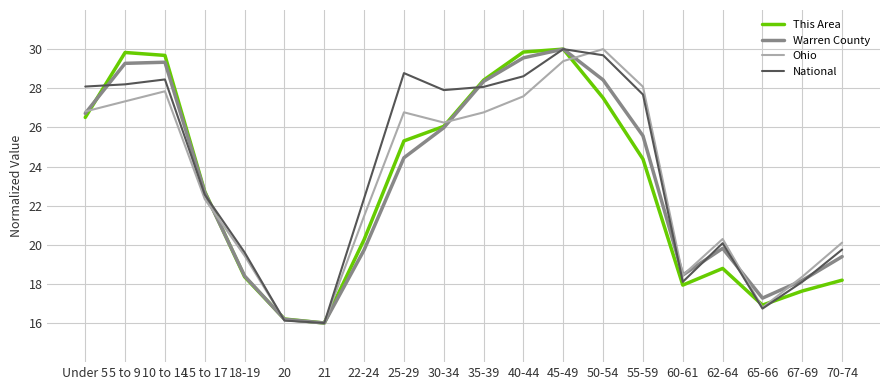

At which label is Warren County closest to 23?

15 to 17